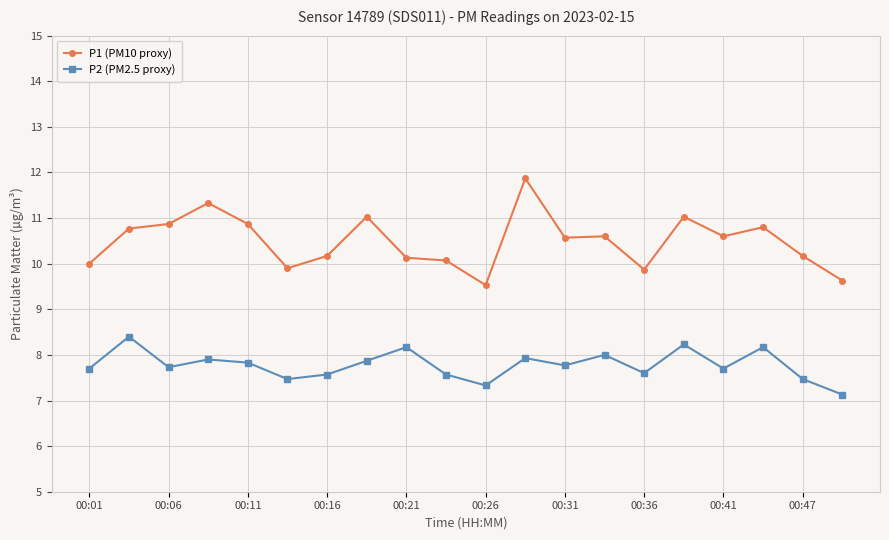

Which series has the widest spread of values?

P1 (PM10 proxy)